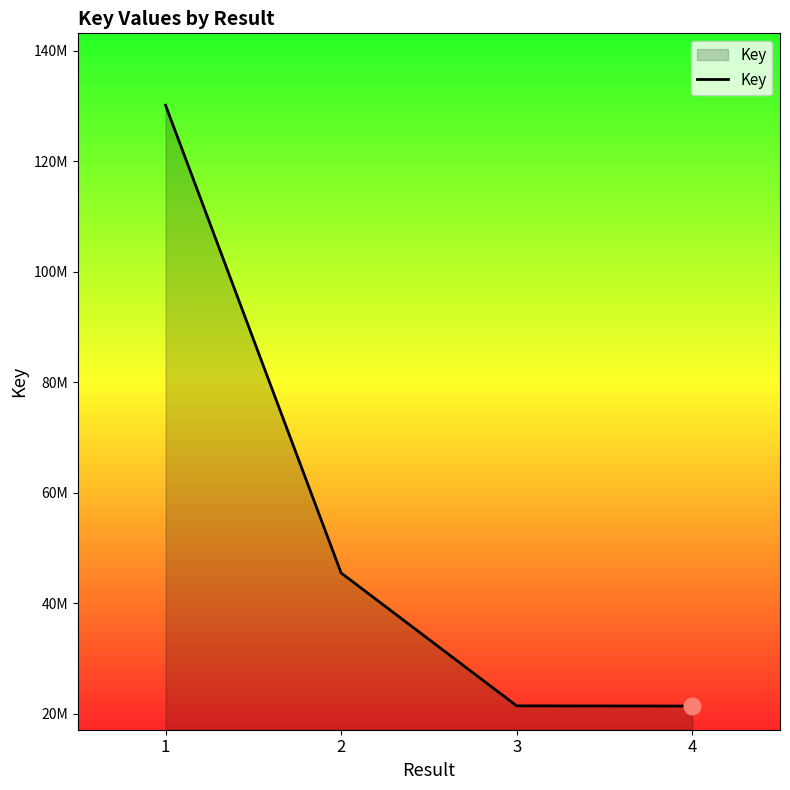

What is the value of the 4th point from the left?

21393265